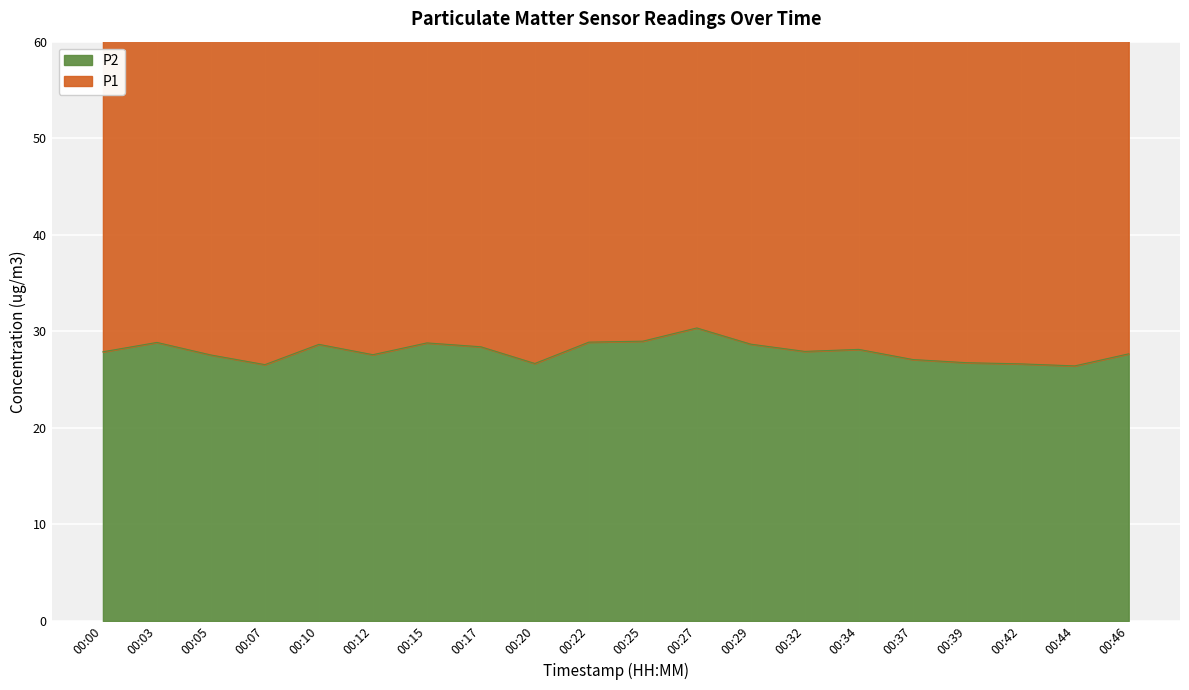

How many values are below 27?

5